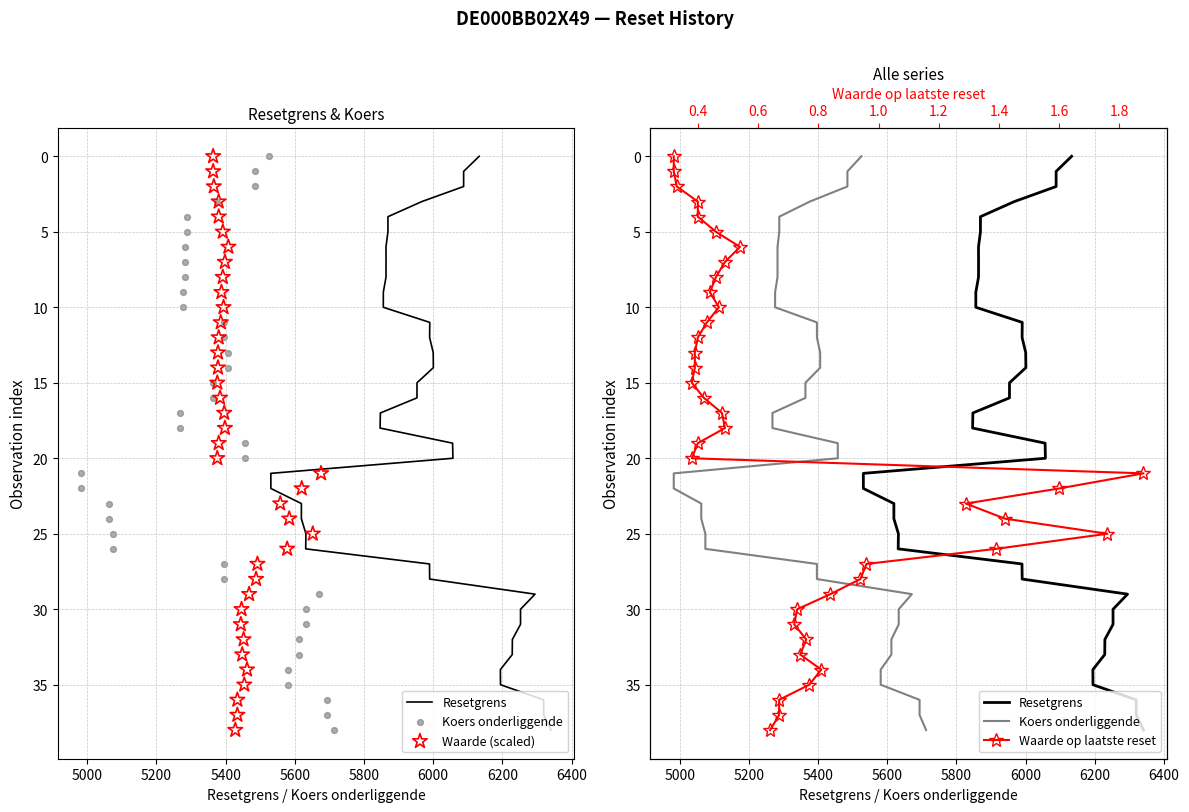

Is the value of Koers onderliggende at 16 greater than the value of Waarde (scaled) at 5600?

Yes